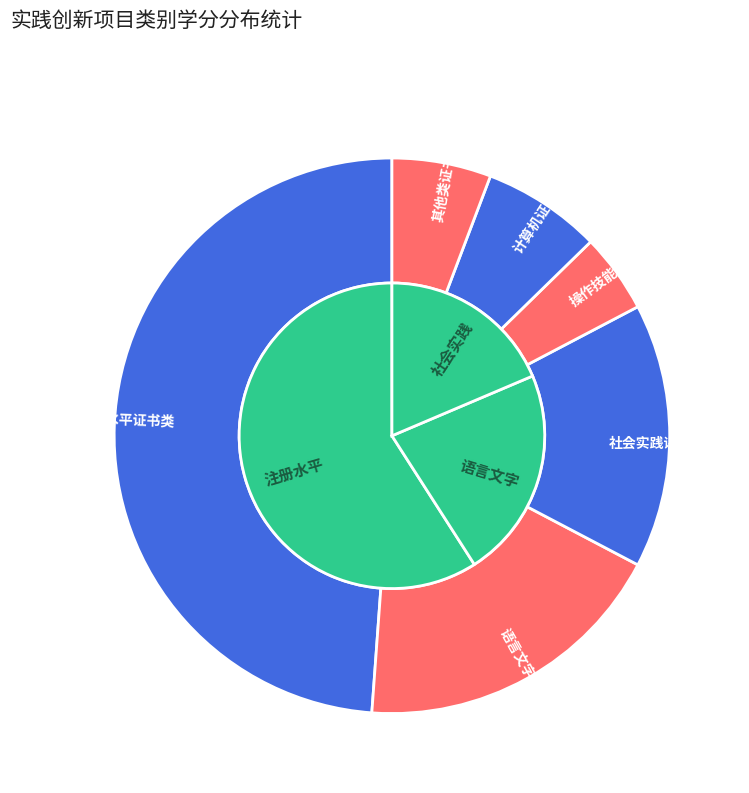

Is there a majority slice in this chart?

No